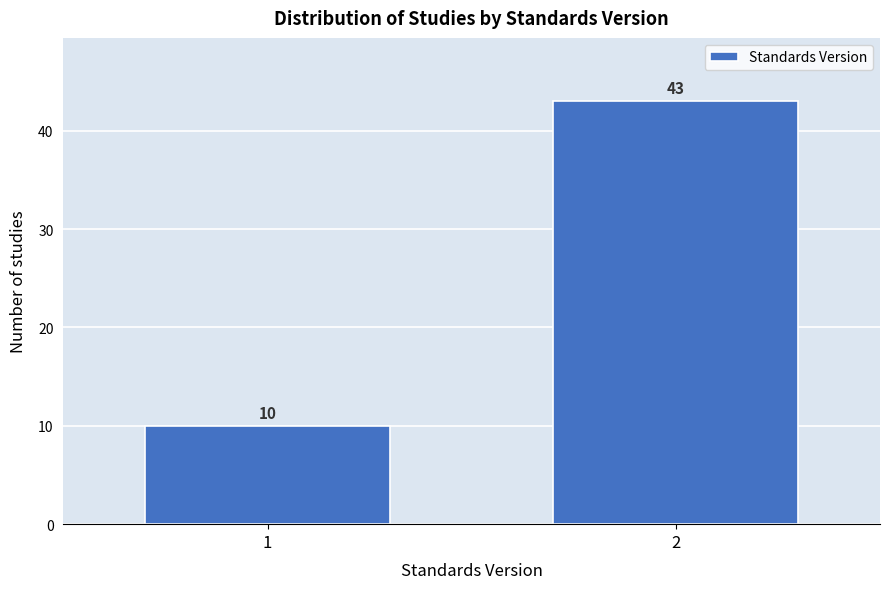

Reading left to right, extract all data points from this chart.

10	43